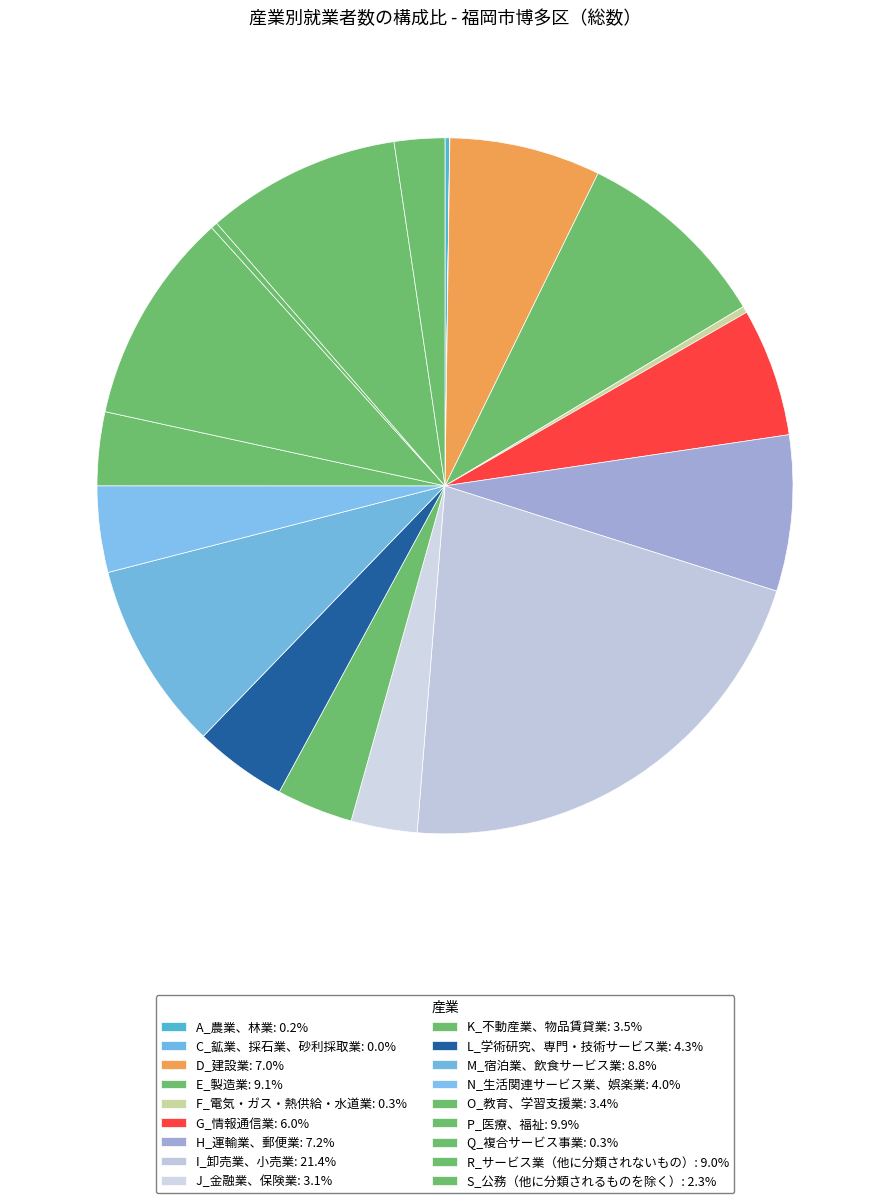

What percentage is the P_医療、福祉 slice, to the nearest percent?

10%